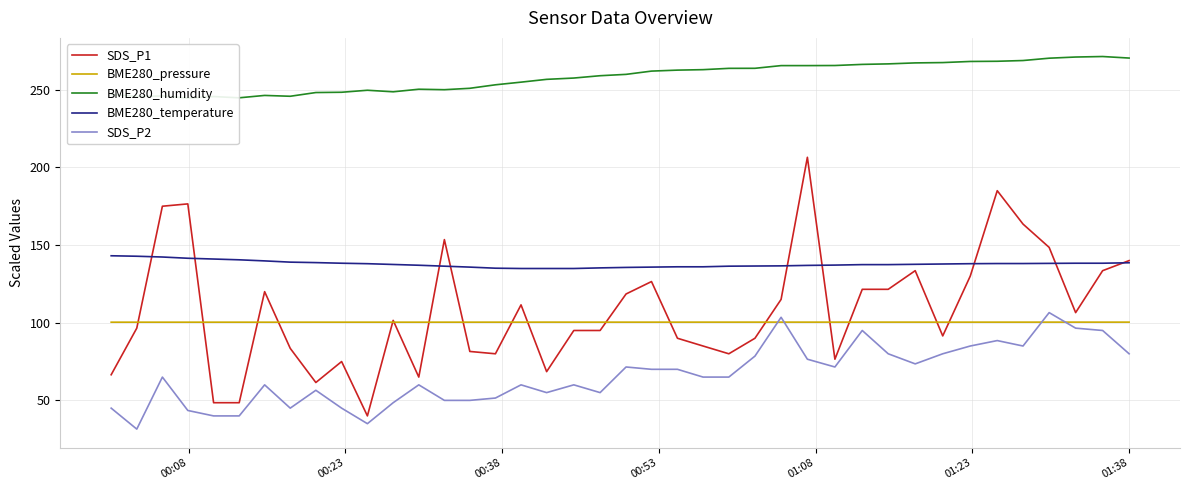

True or false: BME280_pressure and BME280_temperature cross at least once.

False